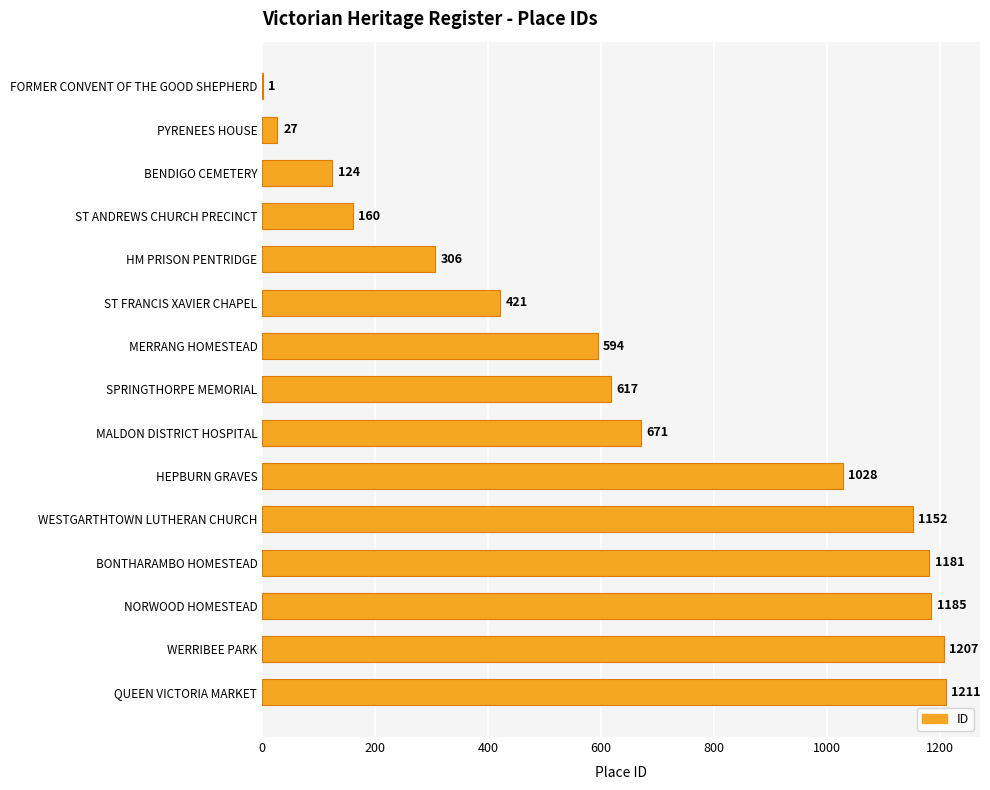

What is the greatest value displayed?

1211